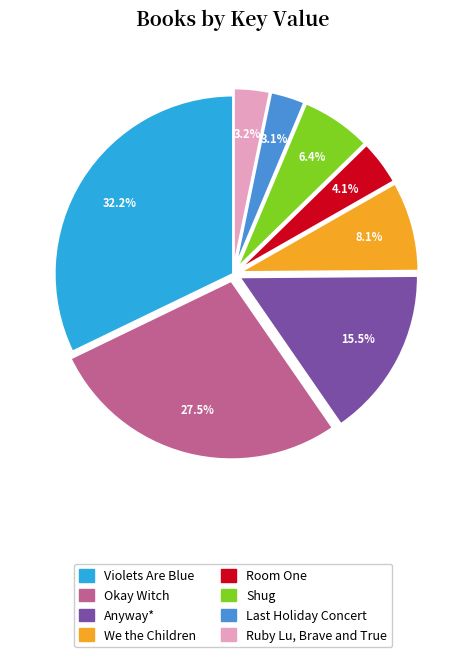

How many segments does this pie chart have?

8